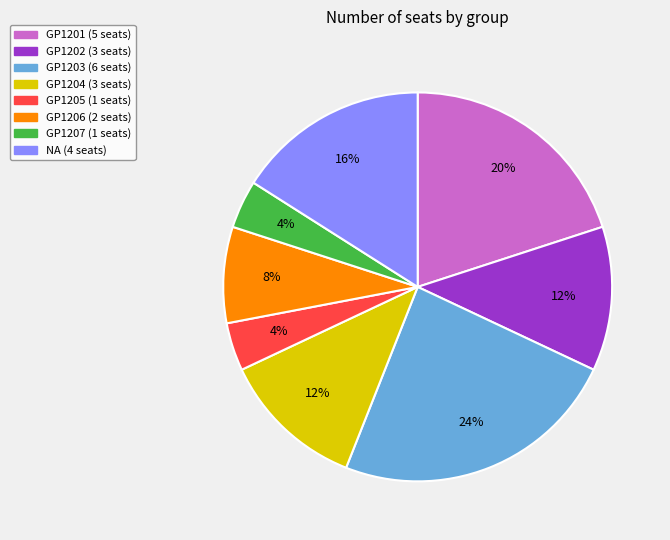

The GP1206 slice represents 1% of the pie. True or false?

False